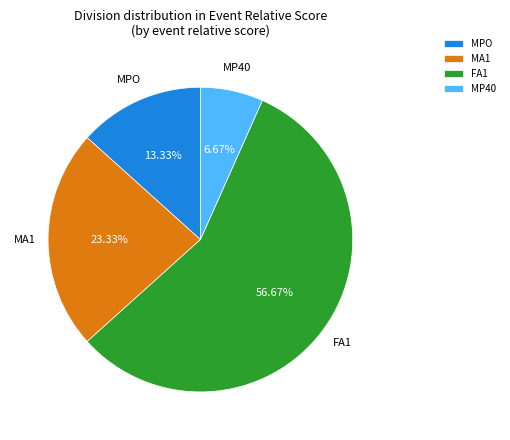

Between MPO and MP40, which is larger?

MPO